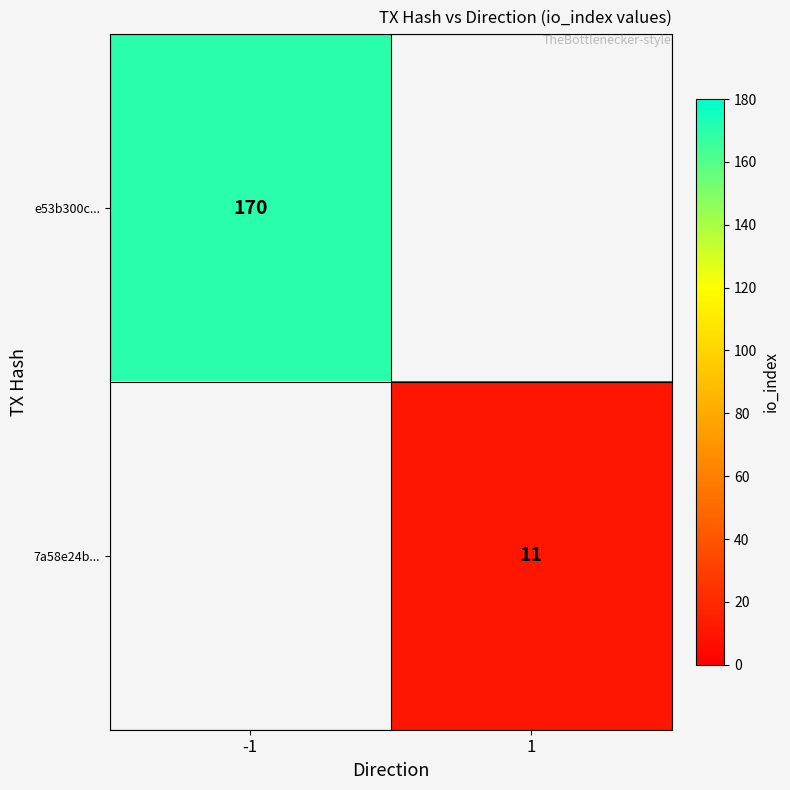

True or false: e53b300c... has a value of 76 at -1.

False